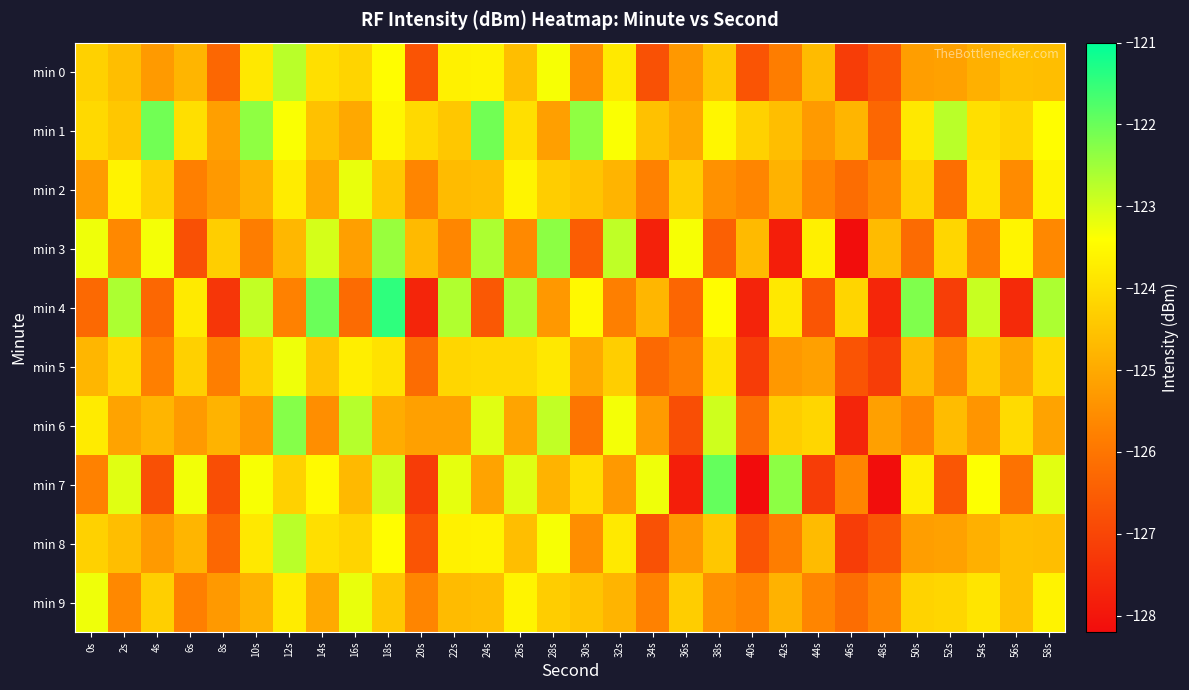

At which category is the sum across all series the highest?

18s